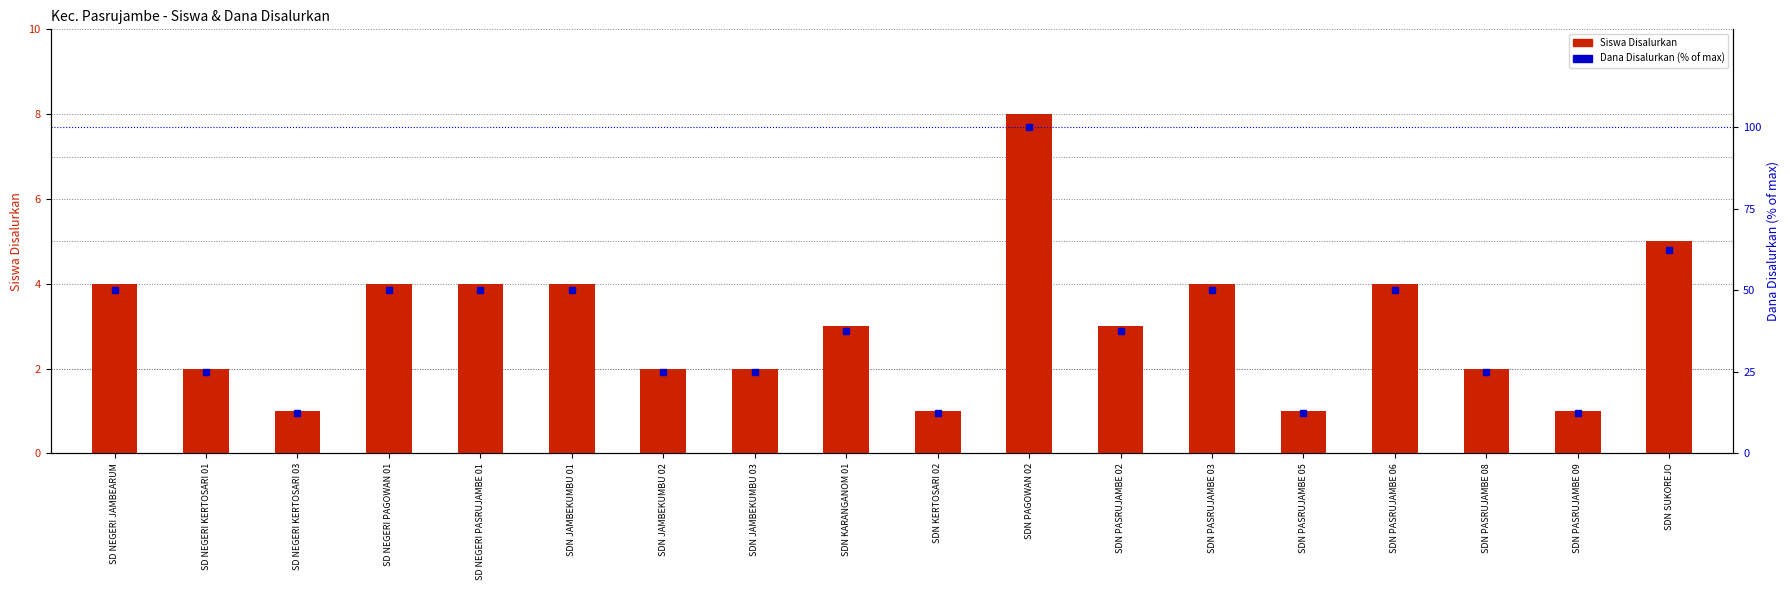

List the labels in order of Siswa Disalurkan value, smallest first.

SD NEGERI KERTOSARI 03, SDN KERTOSARI 02, SDN PASRUJAMBE 05, SDN PASRUJAMBE 09, SD NEGERI KERTOSARI 01, SDN JAMBEKUMBU 02, SDN JAMBEKUMBU 03, SDN PASRUJAMBE 08, SDN KARANGANOM 01, SDN PASRUJAMBE 02, SD NEGERI JAMBEARUM, SD NEGERI PAGOWAN 01, SD NEGERI PASRUJAMBE 01, SDN JAMBEKUMBU 01, SDN PASRUJAMBE 03, SDN PASRUJAMBE 06, SDN SUKOREJO, SDN PAGOWAN 02